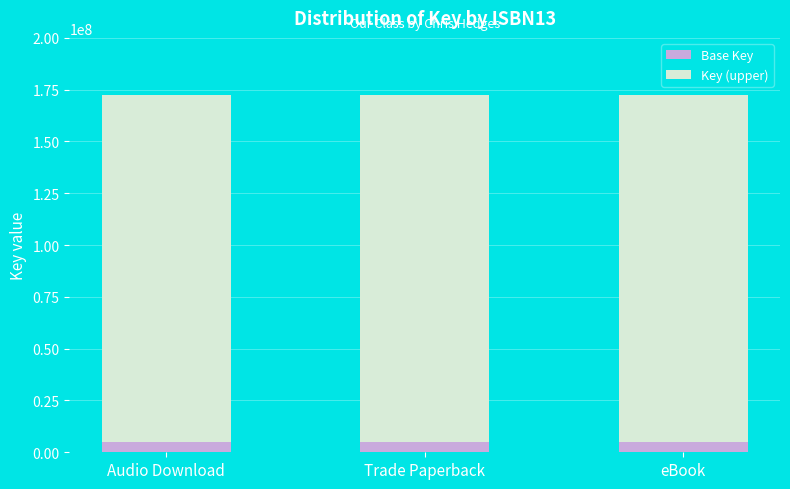

Is it true that Base Key equals 5173023.1 at Audio Download?

True